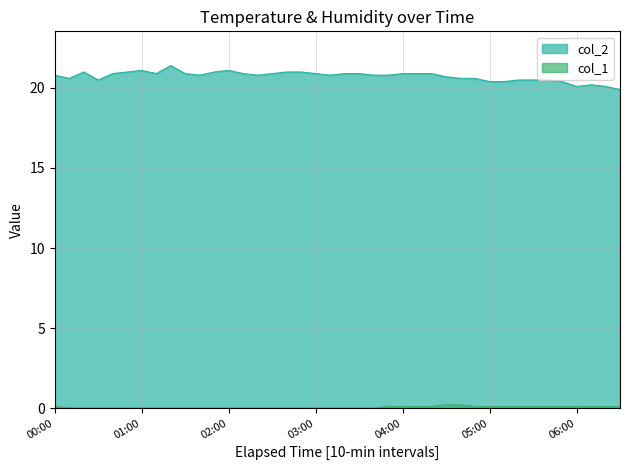

True or false: col_1 and col_2 intersect in this chart.

False